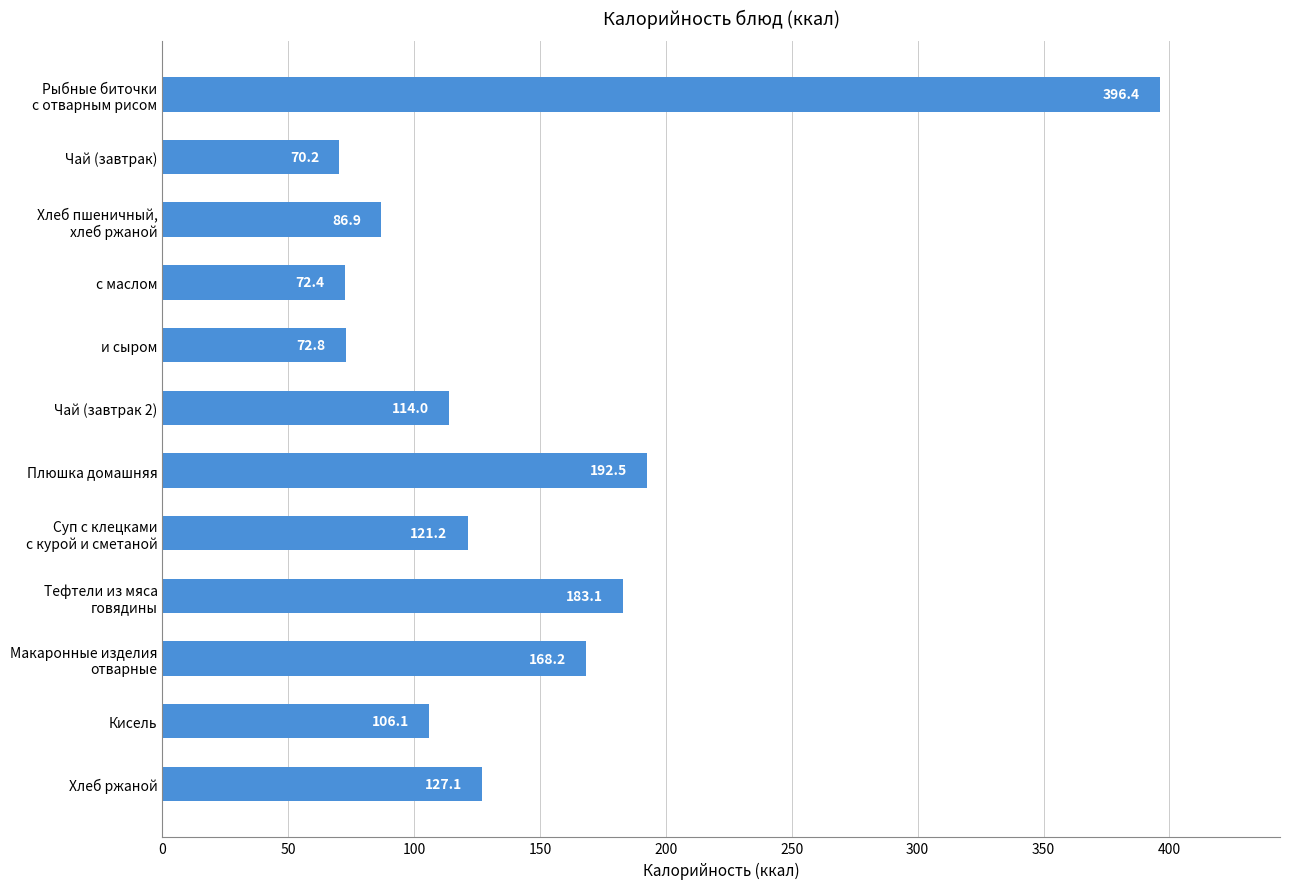

List the labels in order of value, largest first.

Рыбные биточки
с отварным рисом, Плюшка домашняя, Тефтели из мяса
говядины, Макаронные изделия
отварные, Хлеб ржаной, Суп с клецками
с курой и сметаной, Чай (завтрак 2), Кисель, Хлеб пшеничный,
хлеб ржаной, и сыром, с маслом, Чай (завтрак)